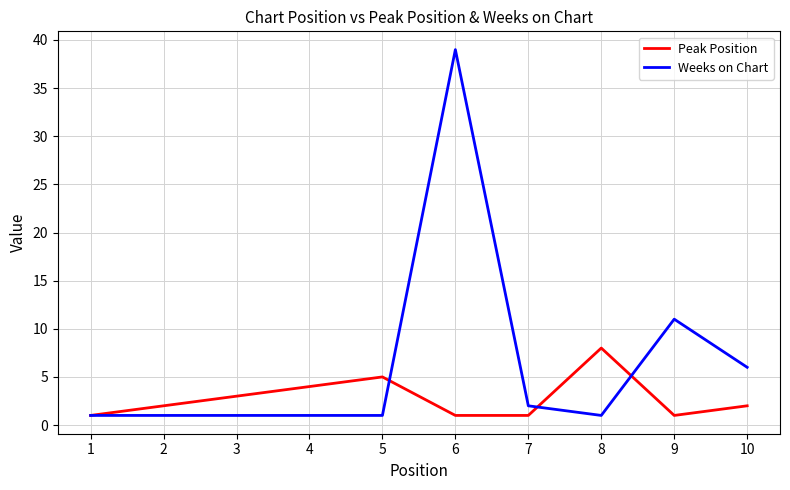

True or false: Peak Position and Weeks on Chart cross at least once.

True